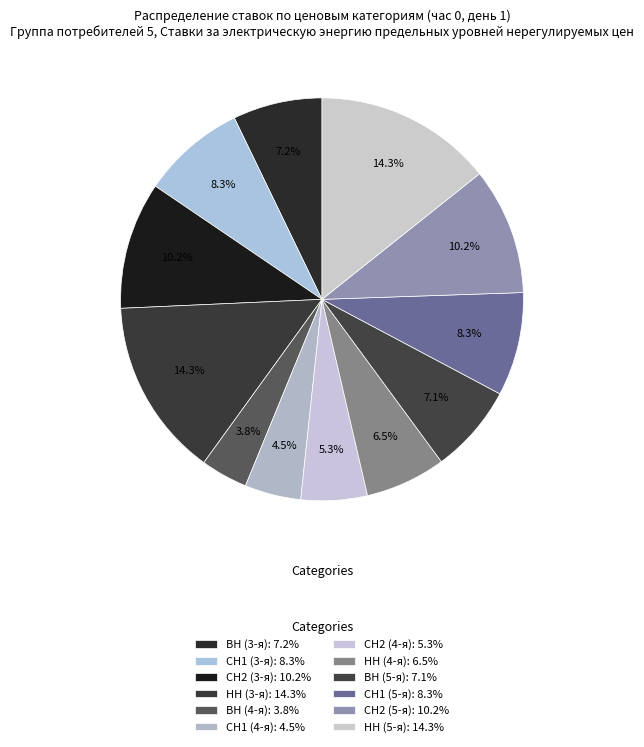

Approximately how many times larger is the value at СН1 (4-я) compared to НН (4-я)?

0.7